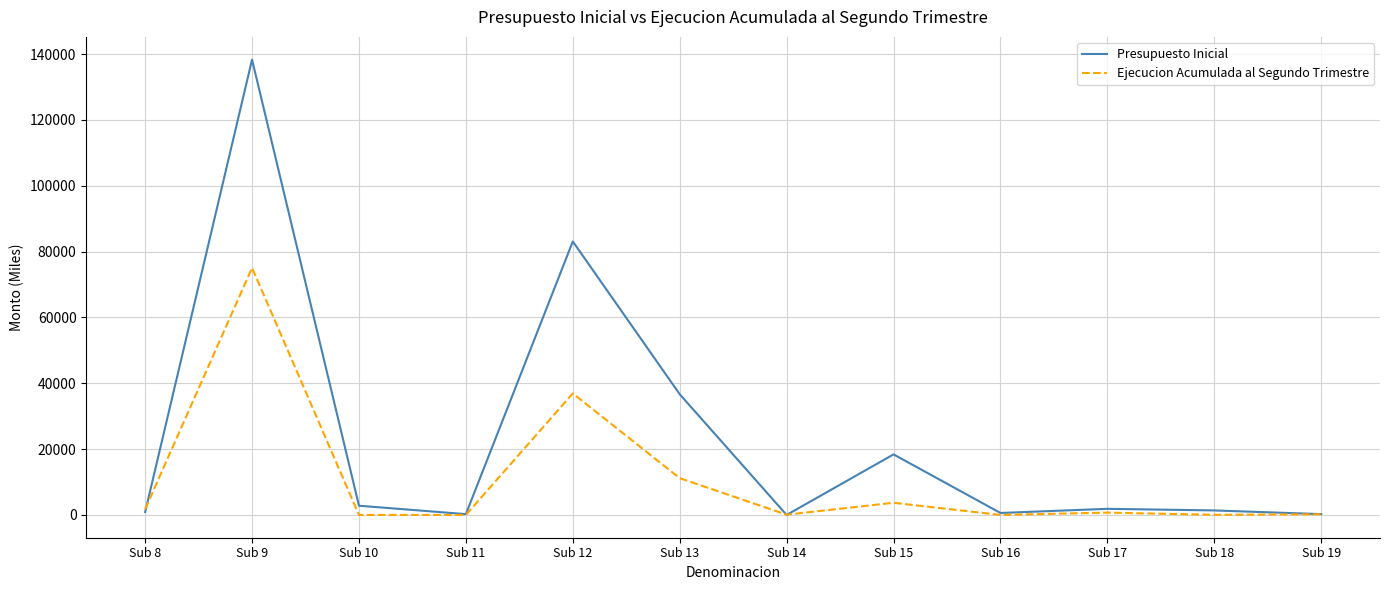

The value of Ejecucion Acumulada al Segundo Trimestre at Sub 13 is 5330. True or false?

False